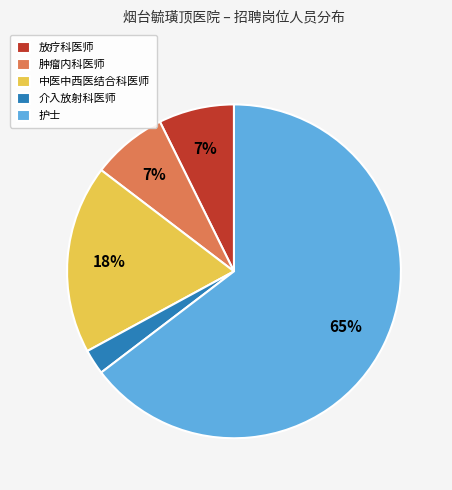

True or false: 放疗科医师 accounts for 7% of the total.

True